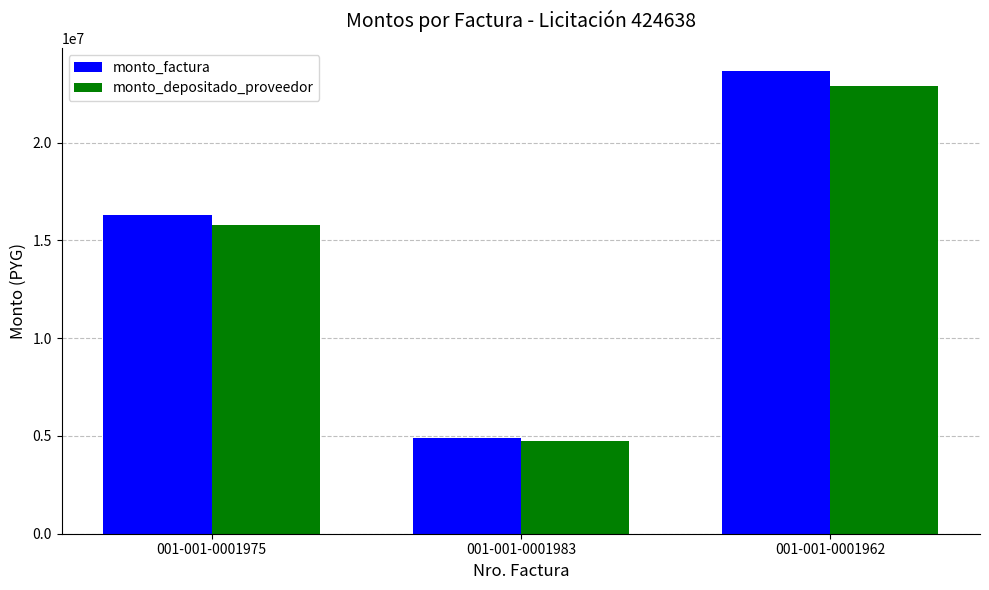

At which category is the sum across all series the highest?

001-001-0001962